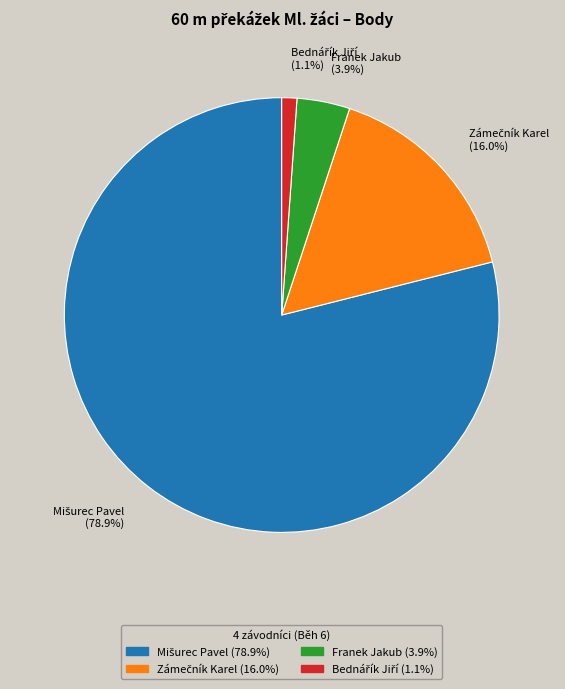

Is there any slice that represents more than half of the pie?

Yes